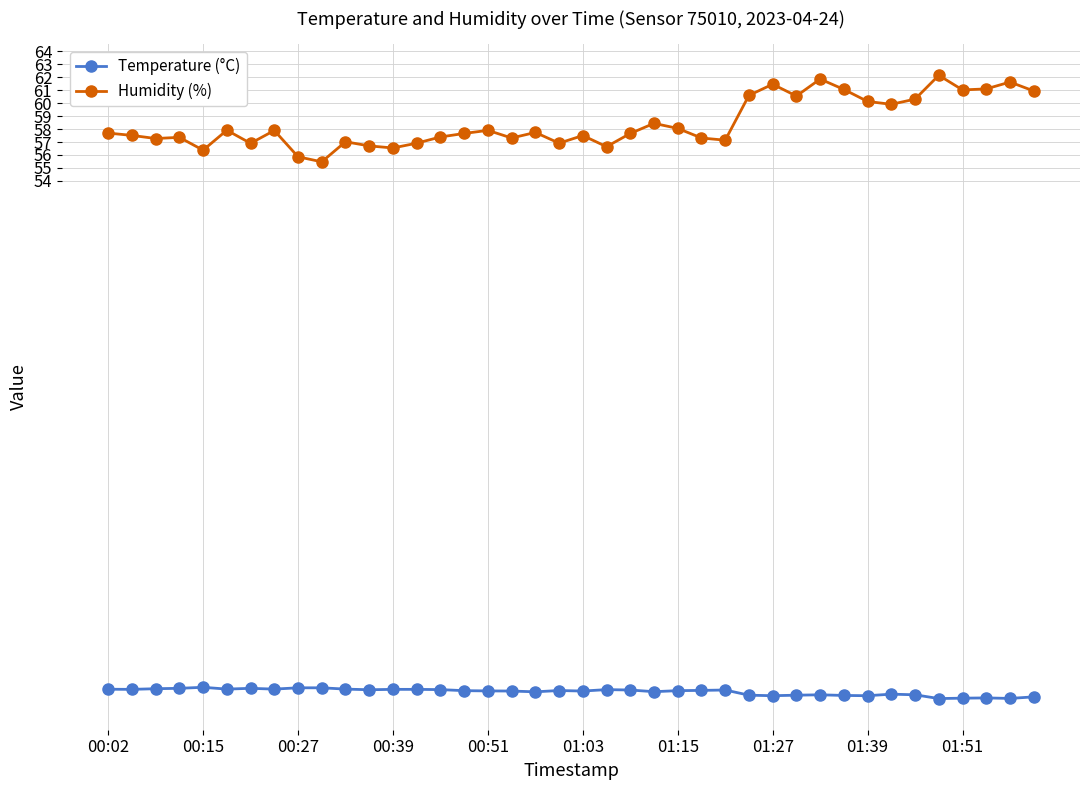

True or false: Humidity (%) and Temperature (°C) intersect in this chart.

False